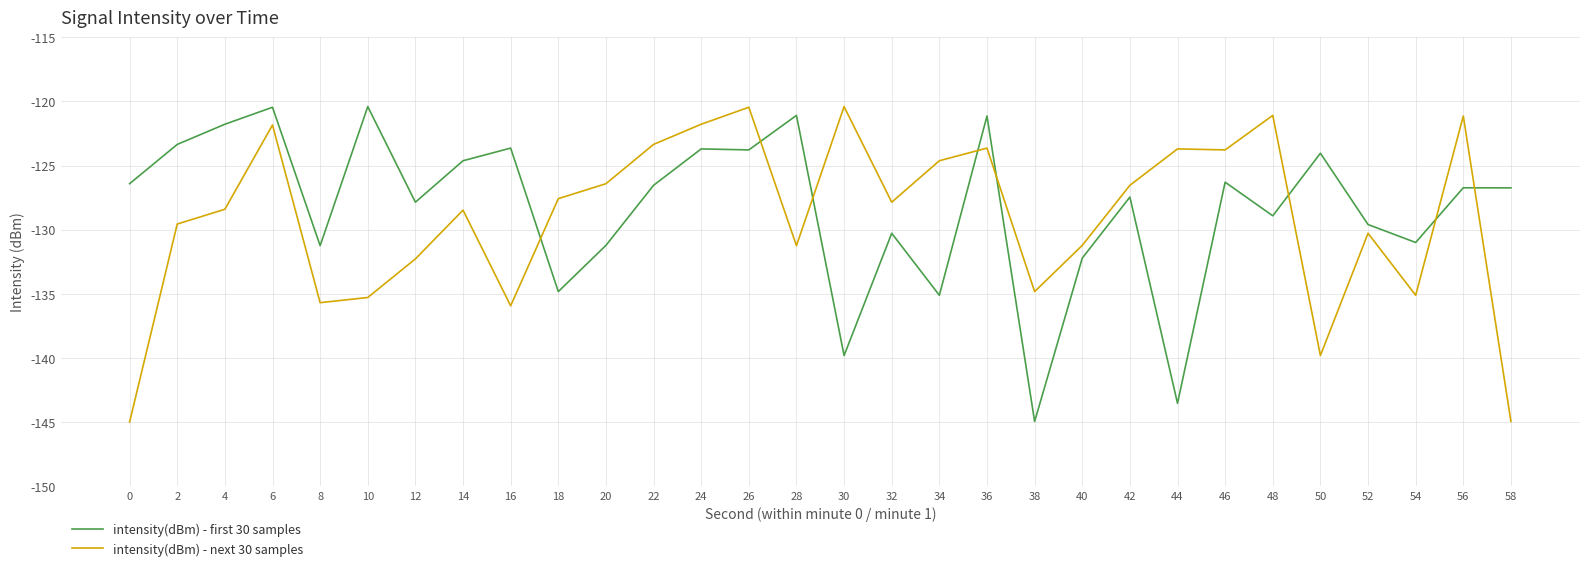

How many categories are shown in the chart?

30